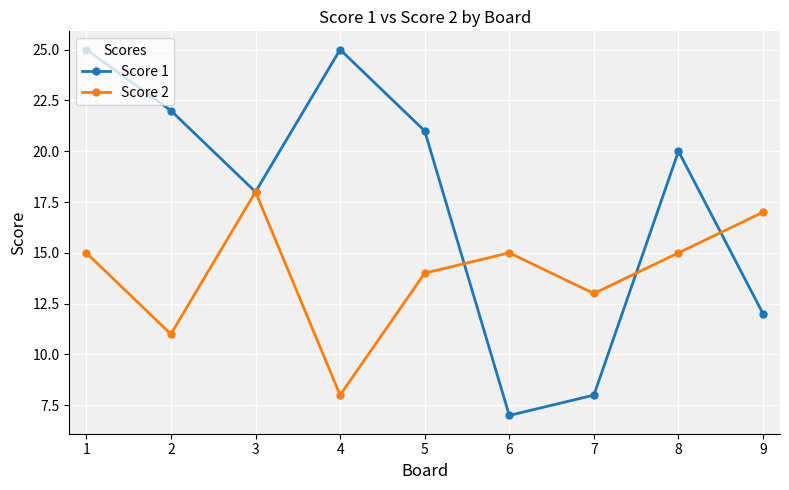

After their last crossing, which series has the higher values: Score 2 or Score 1?

Score 2